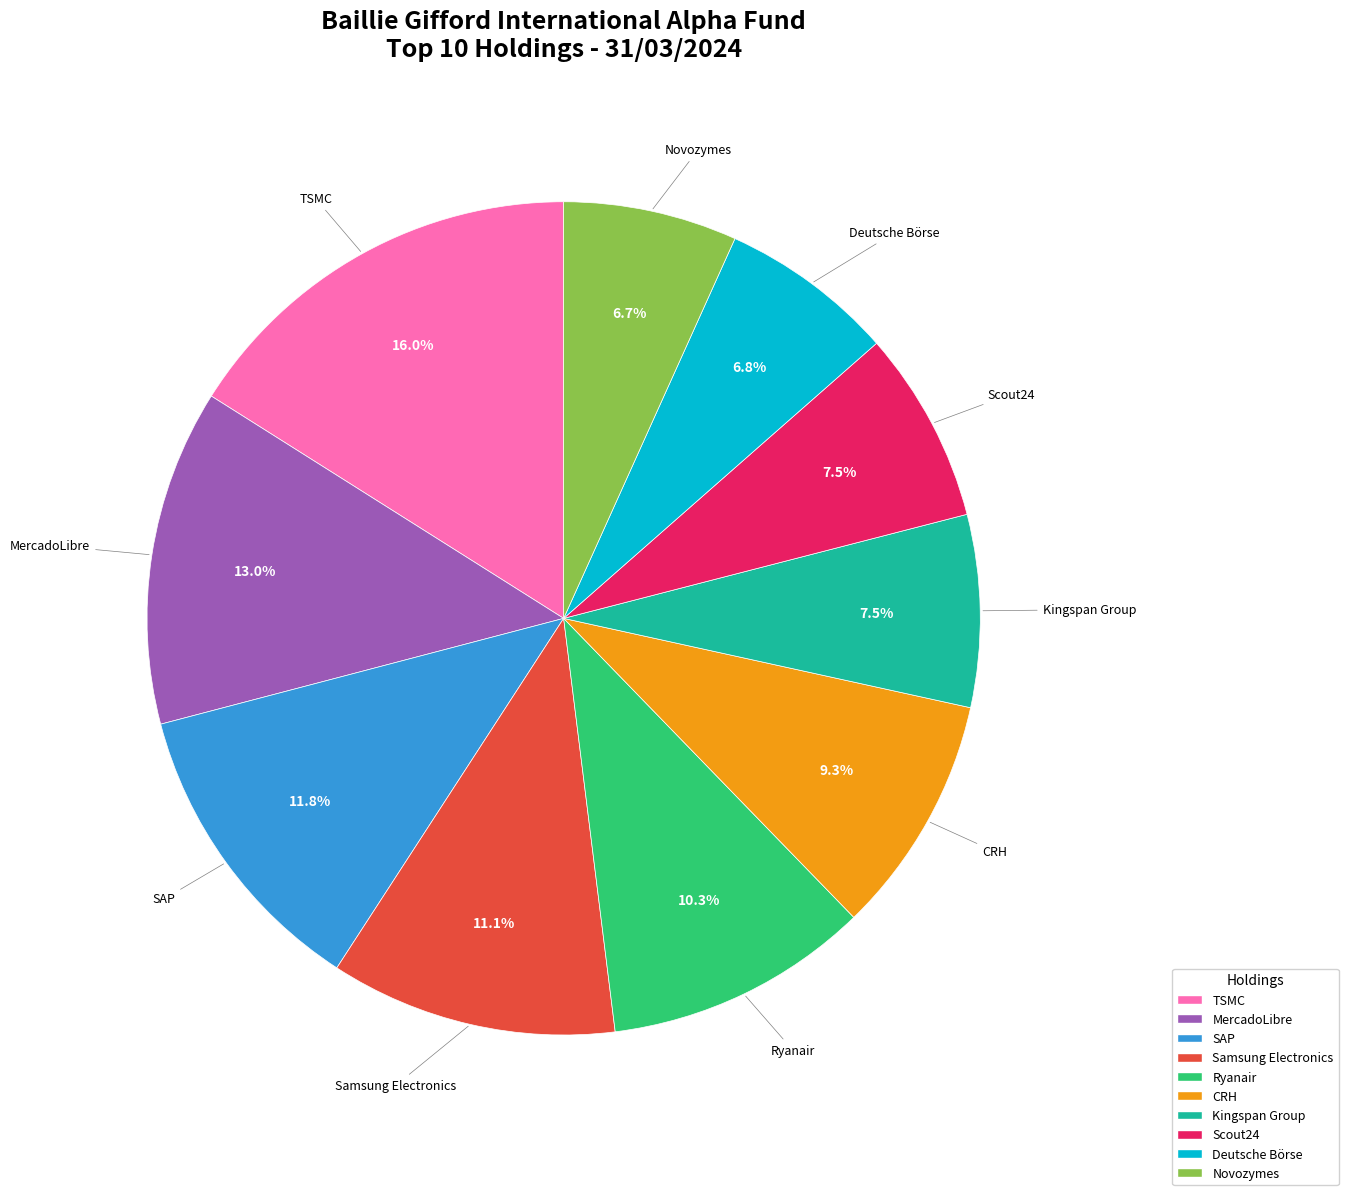

Approximately how many times larger is the value at Samsung Electronics compared to Kingspan Group?

1.5